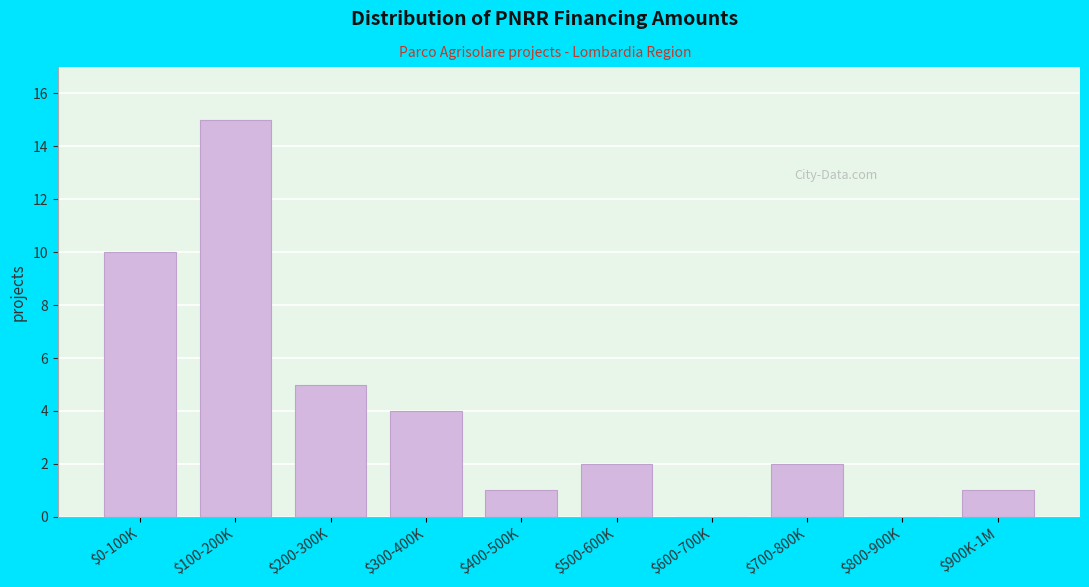

What is the maximum value shown in the chart?

15